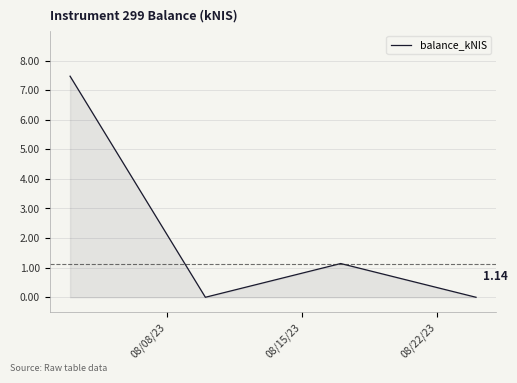

How many interior local peaks (higher than both neighbors) does the data have?

1